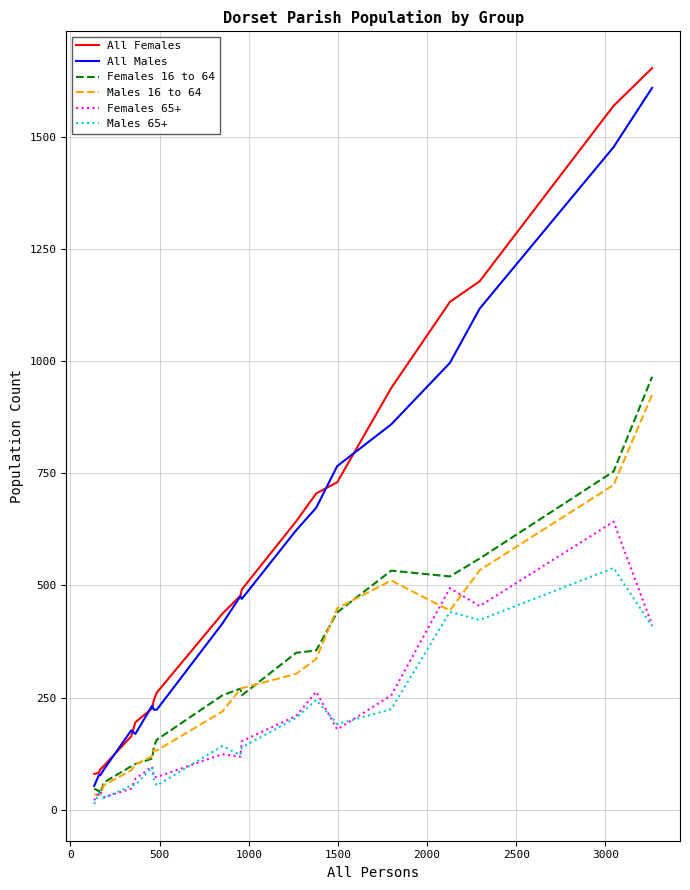

What is the maximum value for All Males?

1609